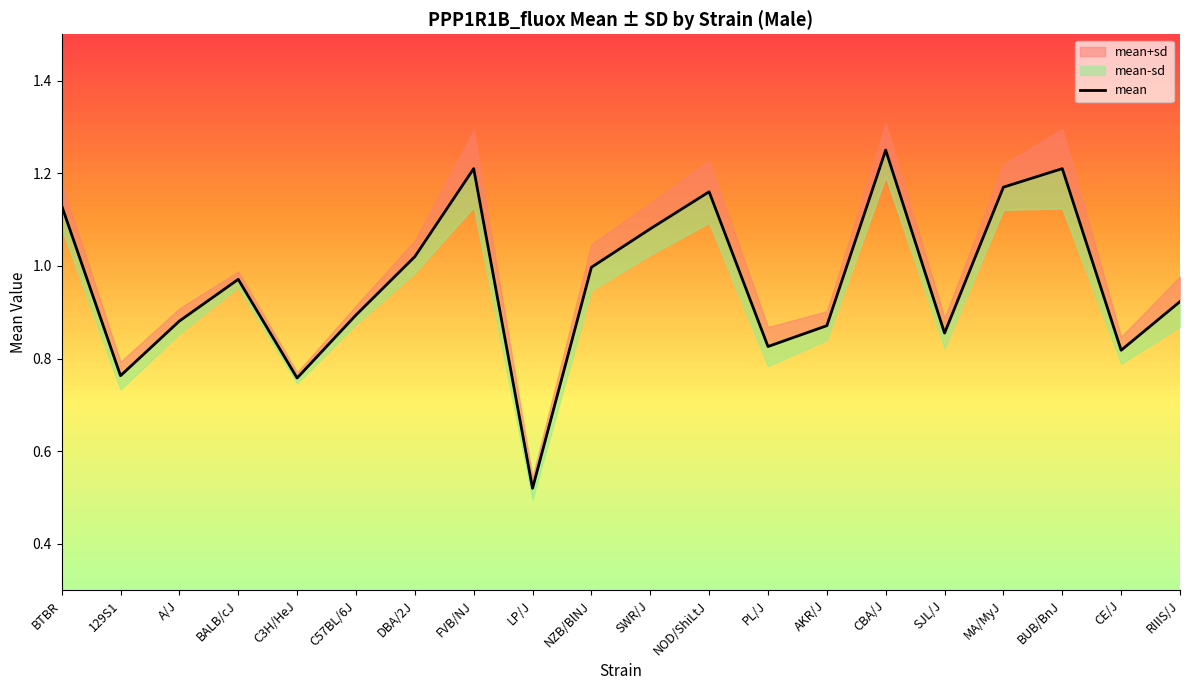

True or false: the data shows 1.2 at FVB/NJ.

True